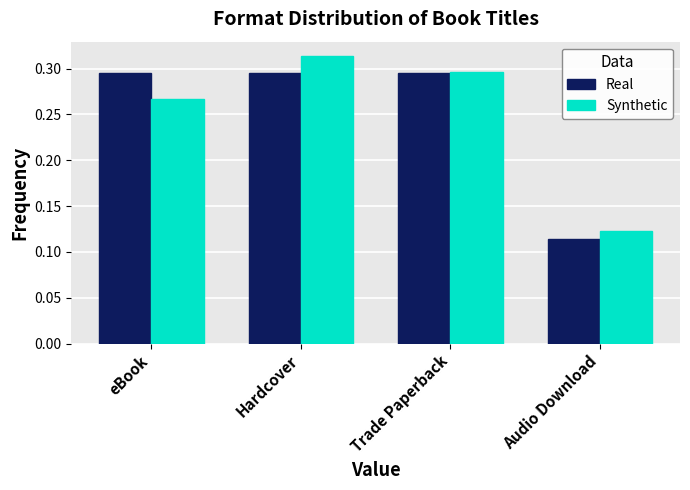

Which category has the highest value in the Synthetic series?

Hardcover